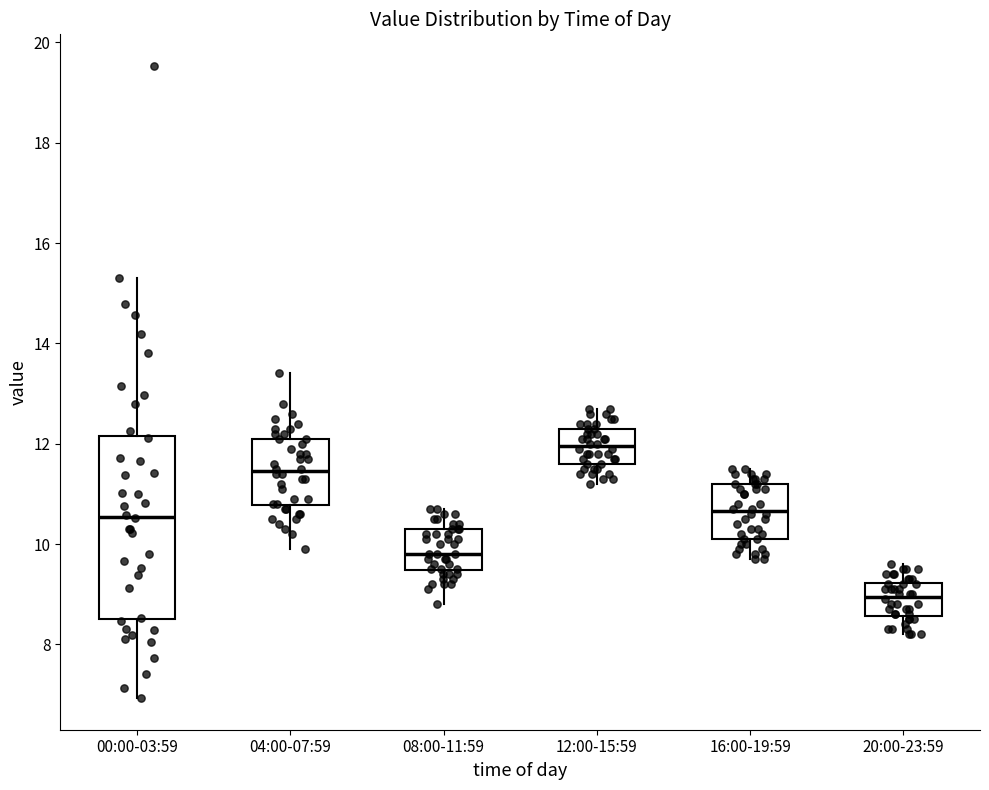

Which box's median line is the highest?

12:00-15:59